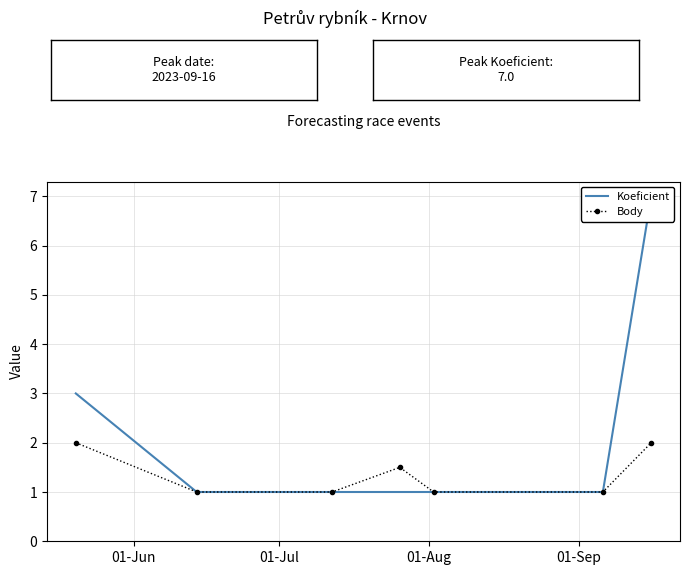

What is the average value of the Body series?

1.4